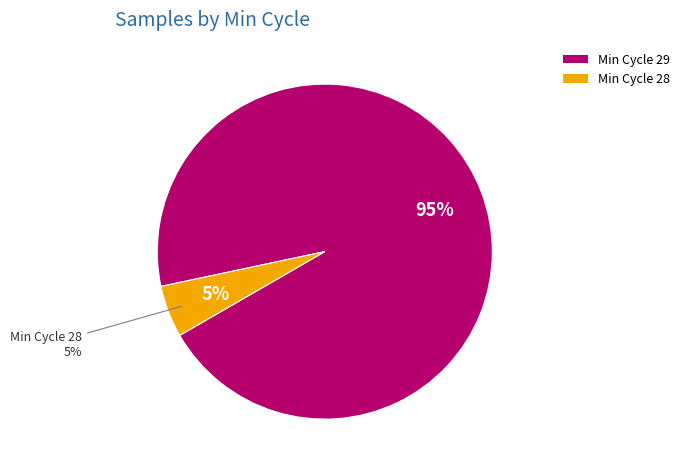

What is the ratio of the value at 29 to the value at 29?

1.0